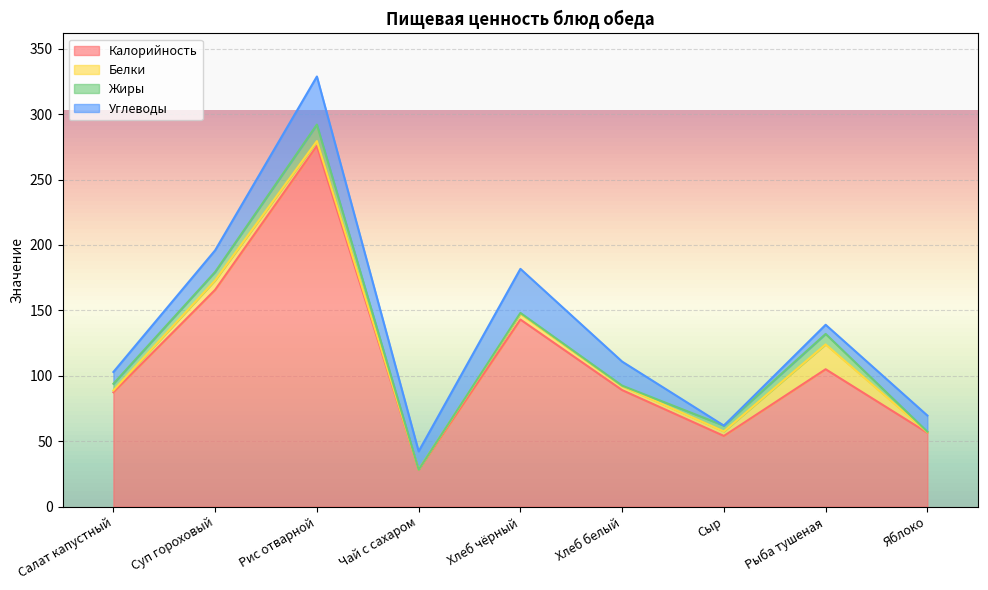

What are all the series names shown in the legend?

Калорийность, Белки, Жиры, Углеводы